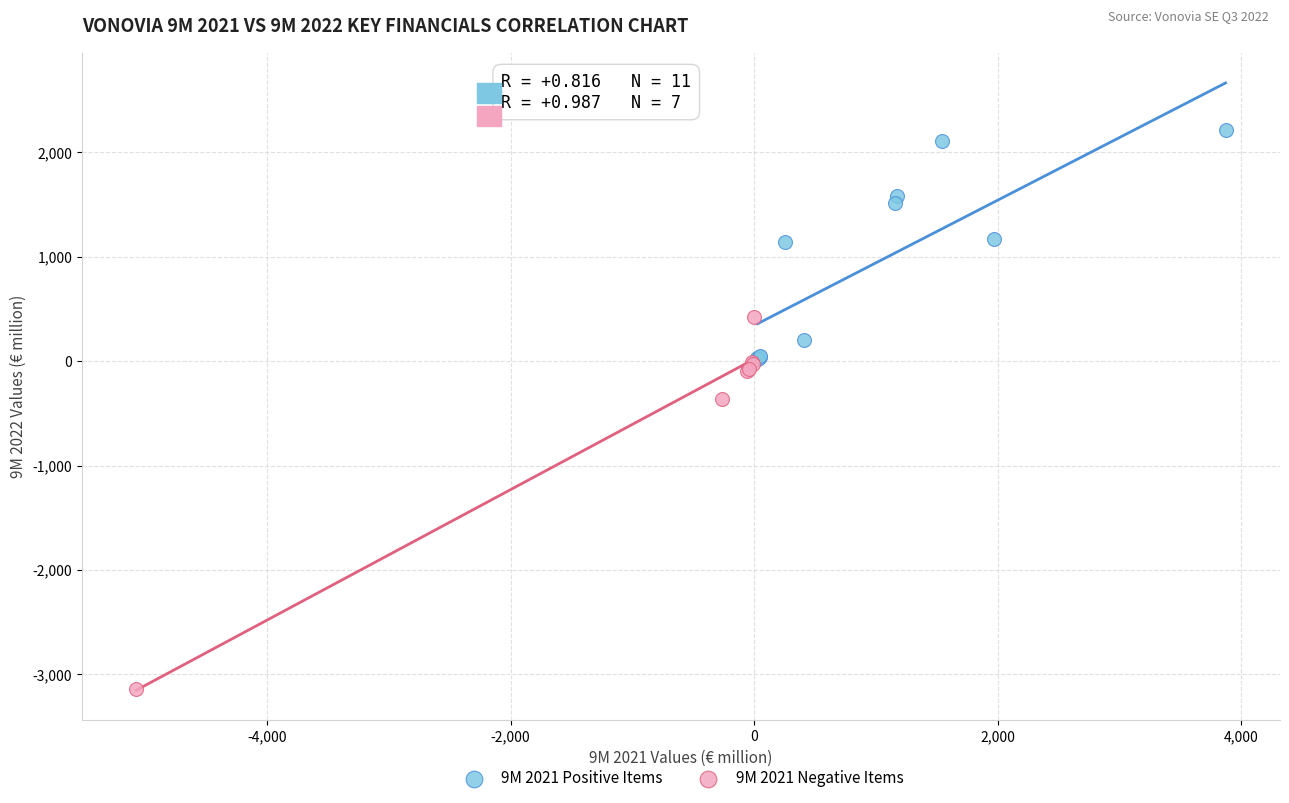

Which series has the largest Y range (max minus min)?

9M 2021 Negative Items